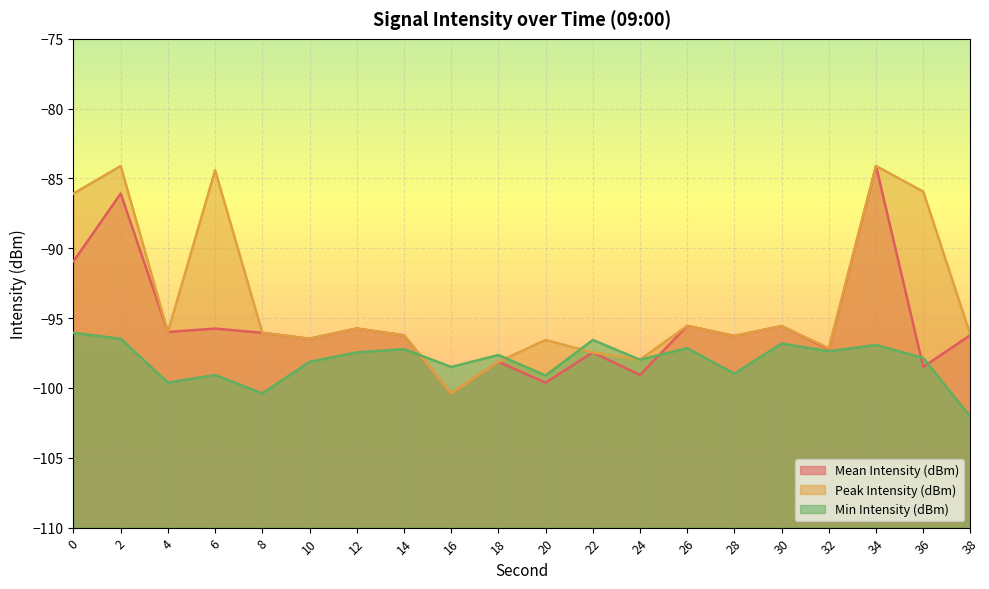

Does the chart display data point markers on the line(s)?

No